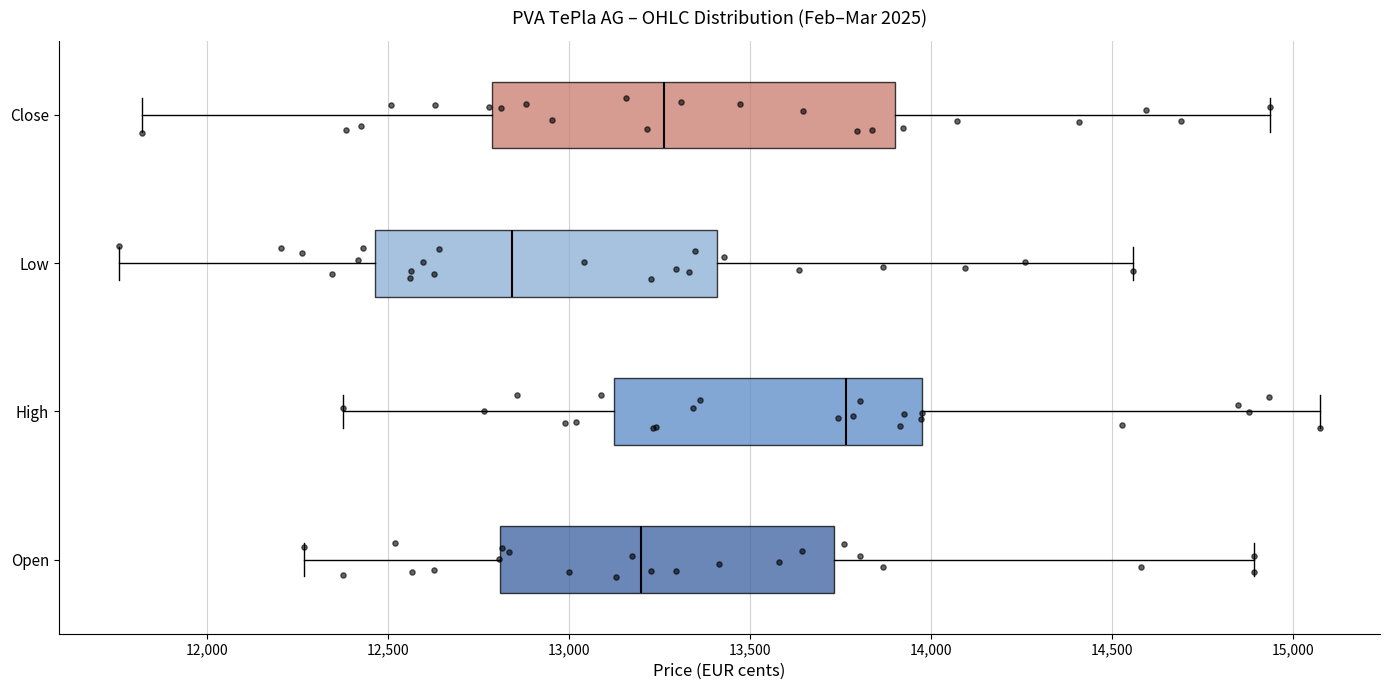

Reading bottom to top, read every box against the x-axis: the position of its median line, the range the box covers, and the ends of its whiskers. The values are not printed on the chart, so give them approximately, as read against the axis.

Open: median 13200, box 12800 to 13750, whiskers 12250 to 14900
High: median 13750, box 13100 to 13950, whiskers 12350 to 15050
Low: median 12850, box 12450 to 13400, whiskers 11750 to 14550
Close: median 13250, box 12800 to 13900, whiskers 11800 to 14950